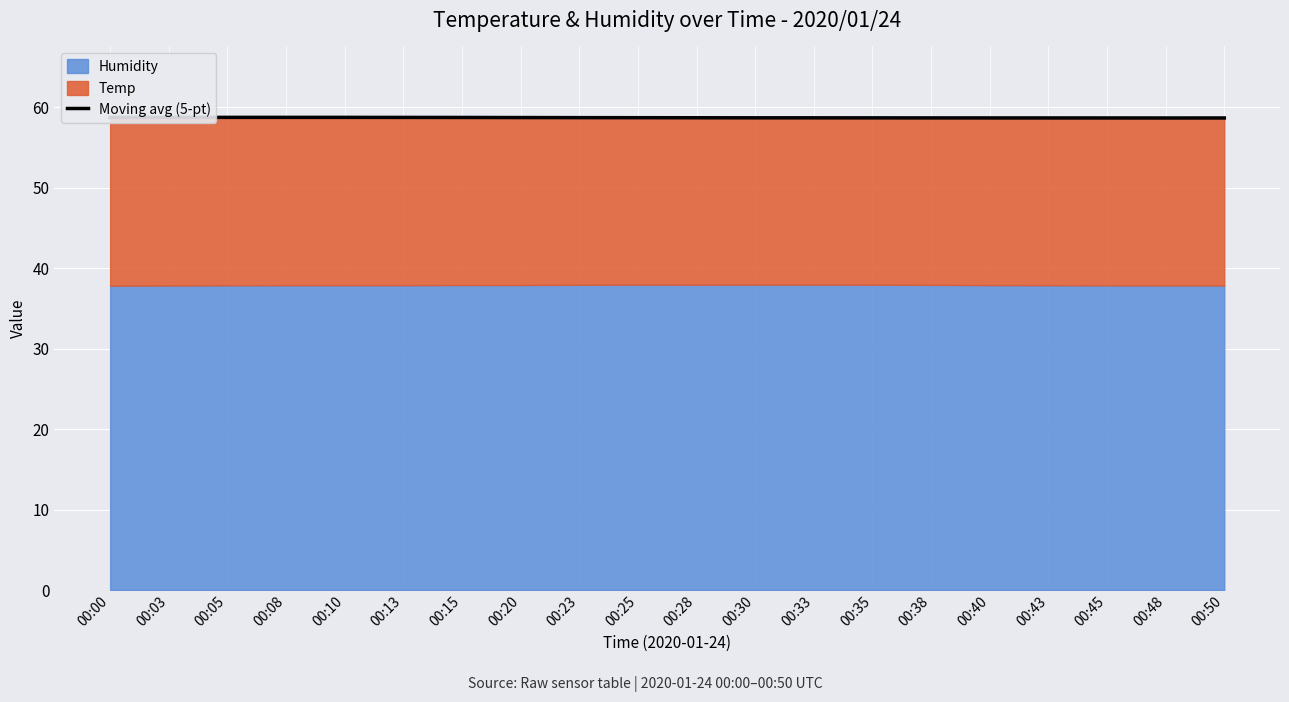

List the labels in order of value, largest first.

00:08, 00:05, 00:10, 00:03, 00:13, 00:00, 00:15, 00:20, 00:23, 00:25, 00:28, 00:30, 00:33, 00:35, 00:38, 00:40, 00:43, 00:45, 00:50, 00:48